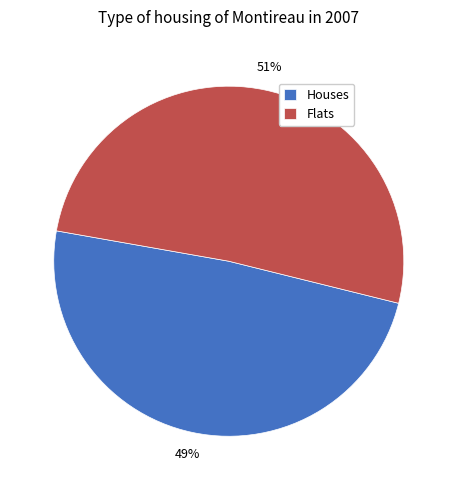

How many segments does this pie chart have?

2